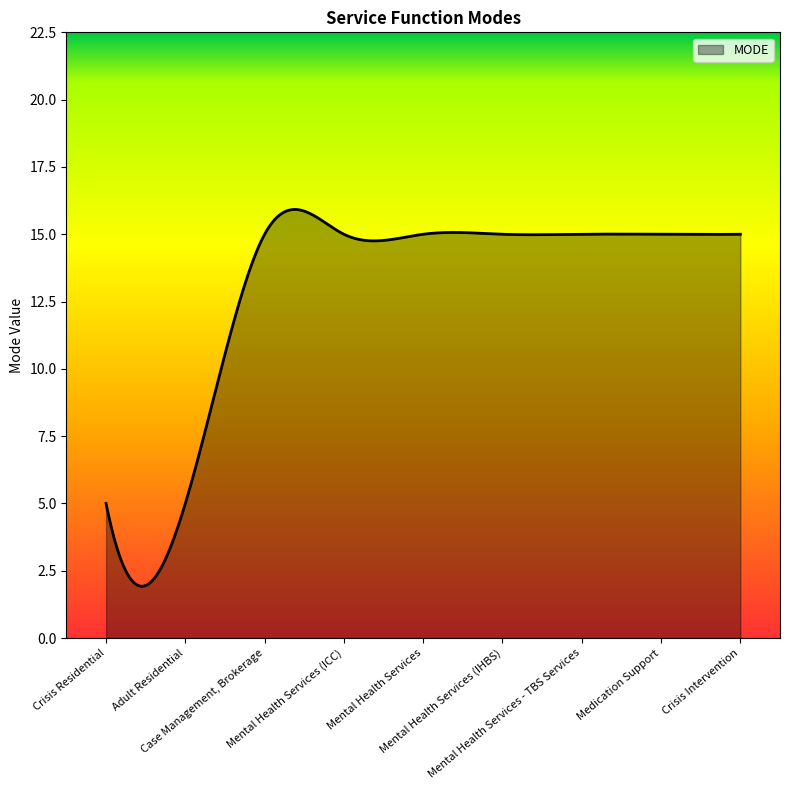

Does the chart display data point markers on the line(s)?

No